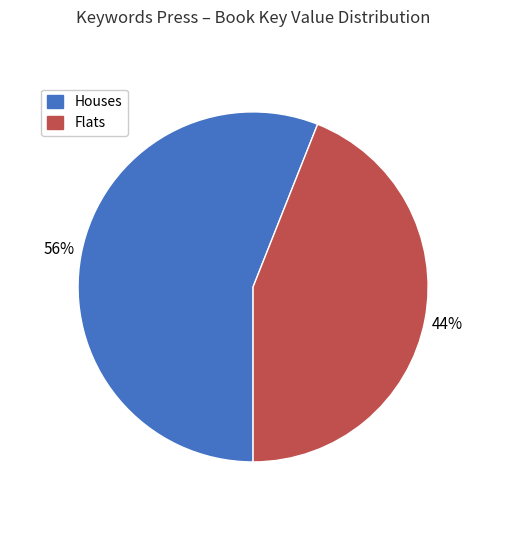

How many slices are in this pie chart?

2